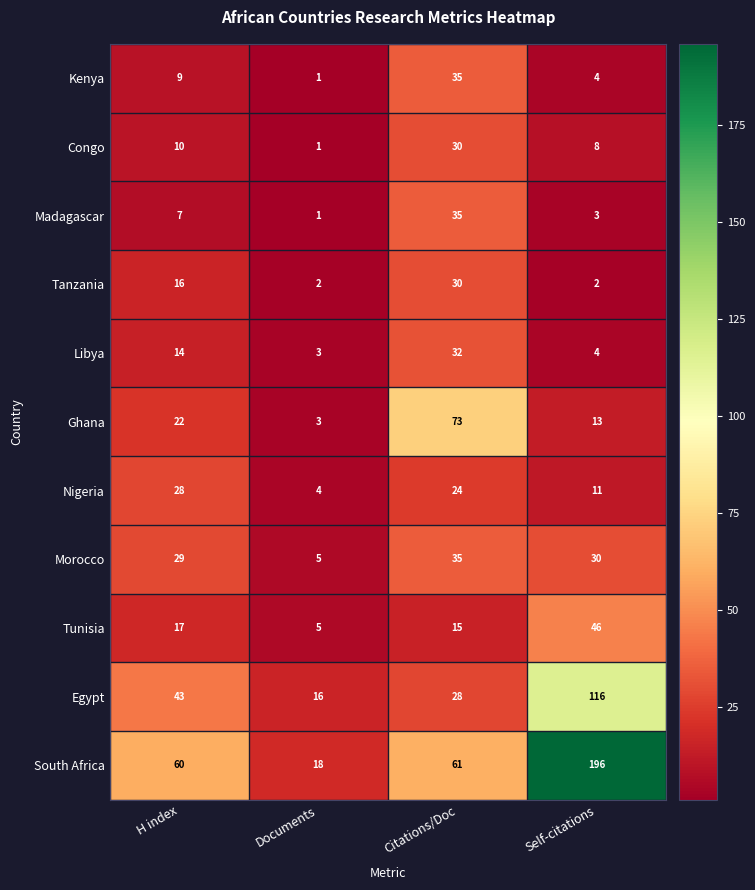

What is the difference between the maximum and second lowest values in the Morocco series?

6